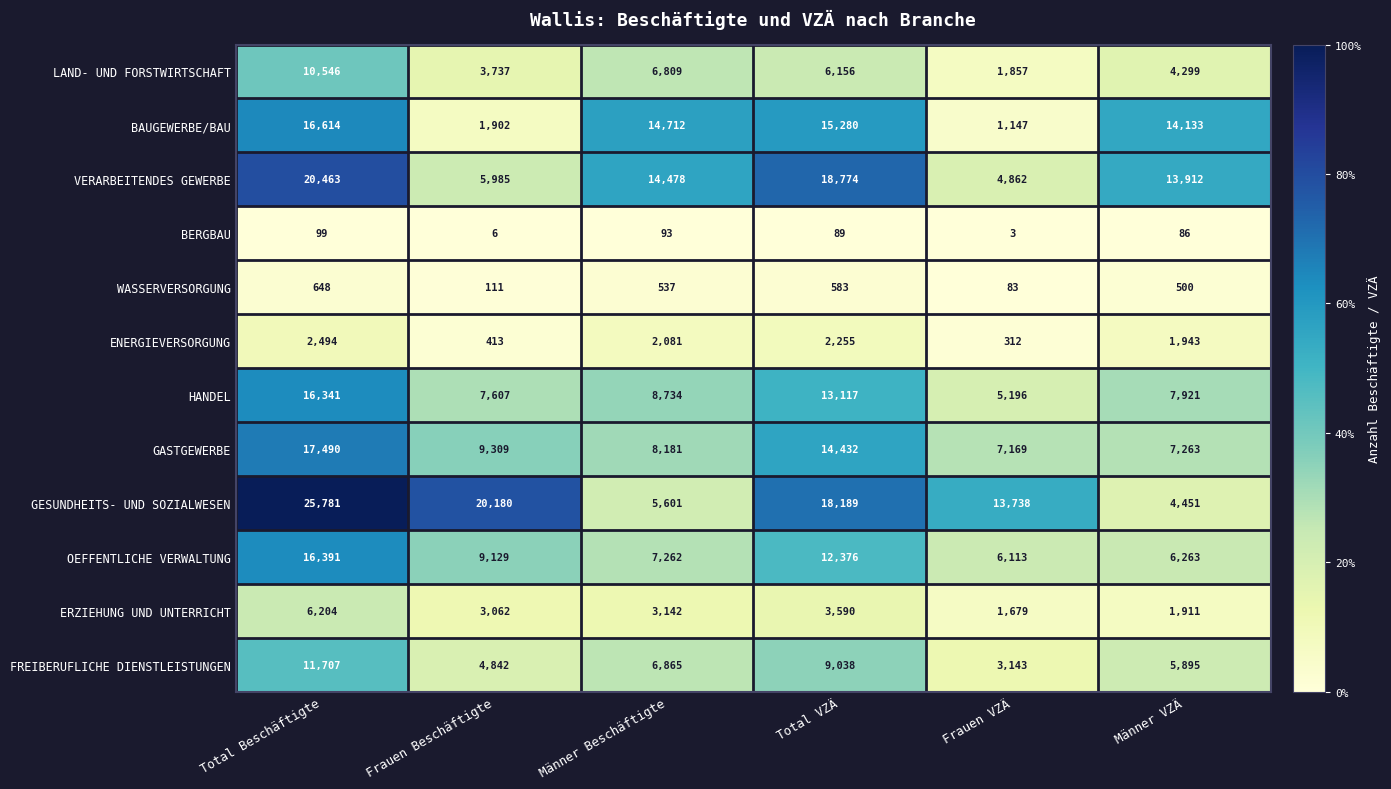

Which label corresponds to the largest value in the chart?

Total Beschäftigte